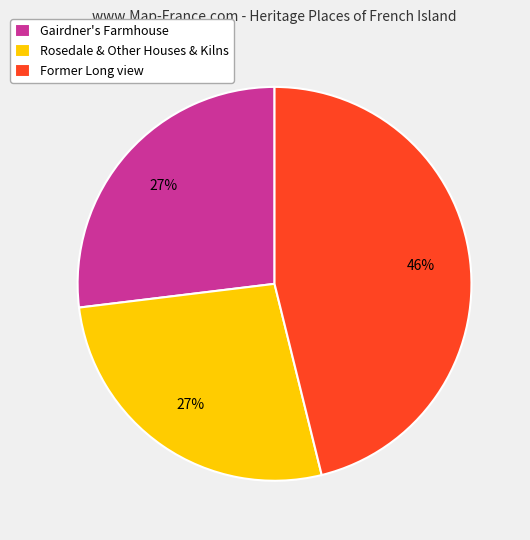

To the nearest percent, what is the average slice percentage?

33%